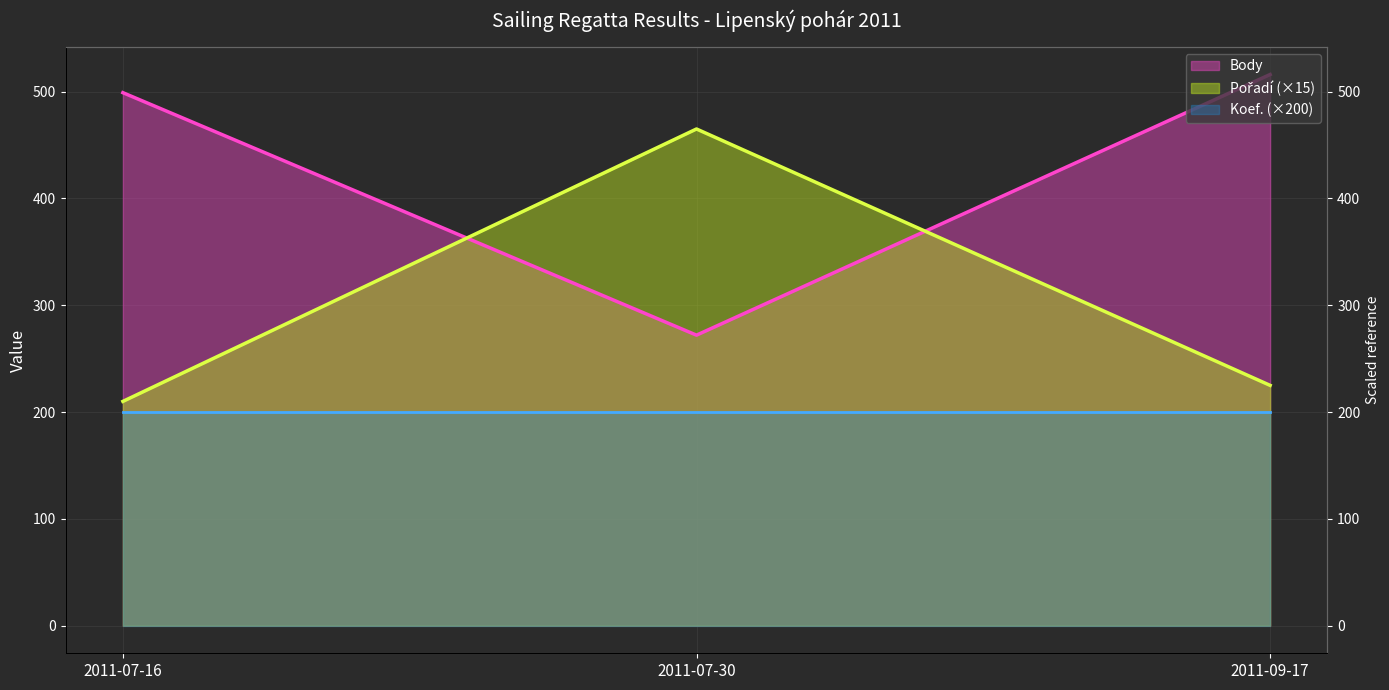

What is the total value across all series at 2011-07-30?

737